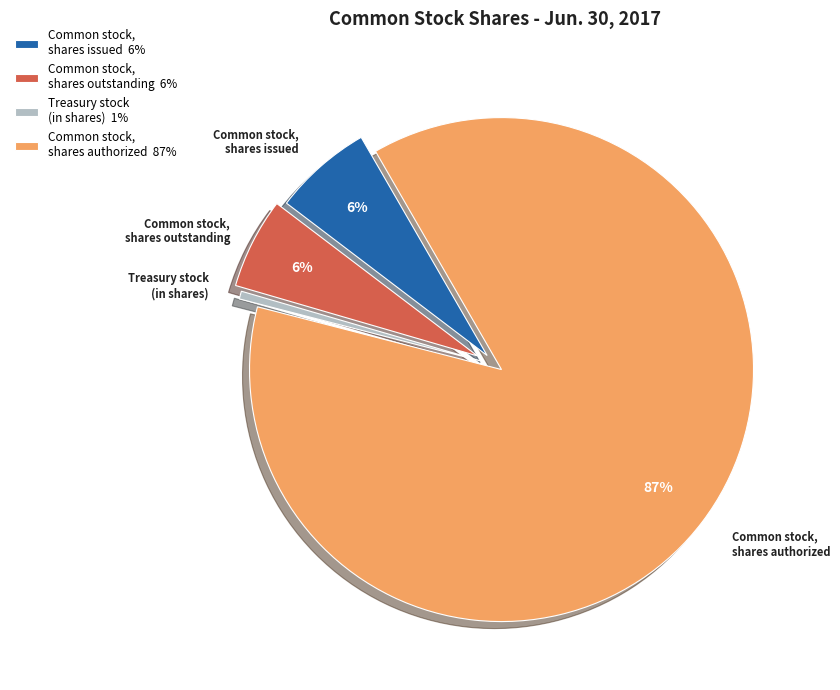

Does Treasury stock (in shares) represent more than half of the total?

No